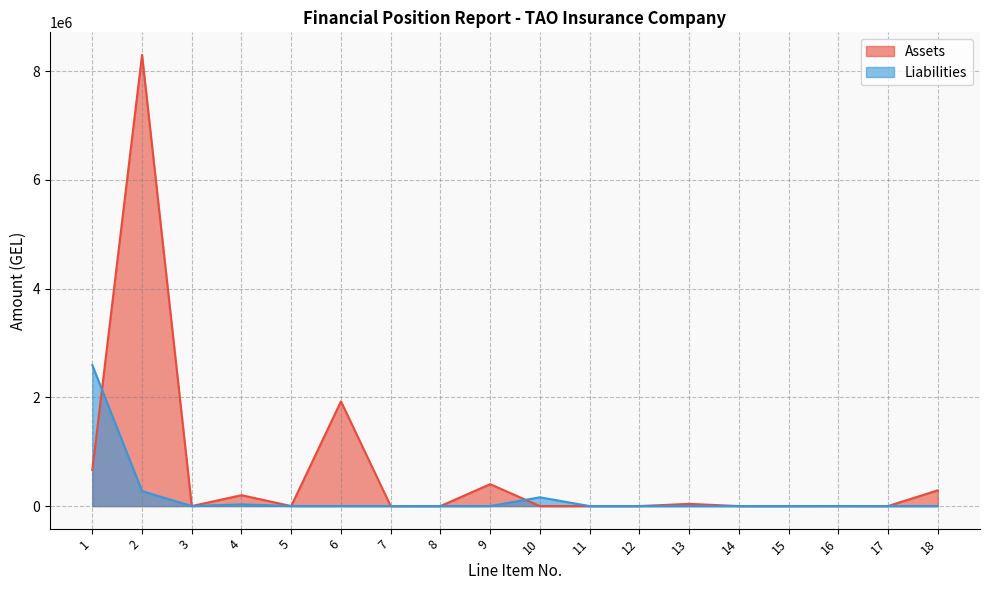

How many intersections are there between Assets and Liabilities?

2